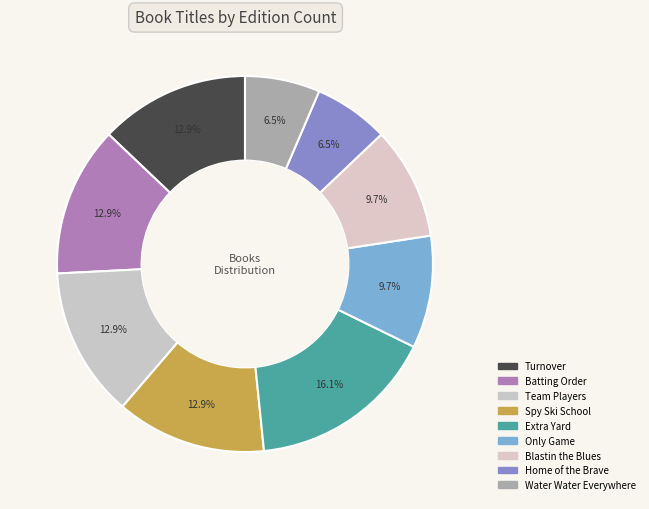

How many slices are in this pie chart?

9